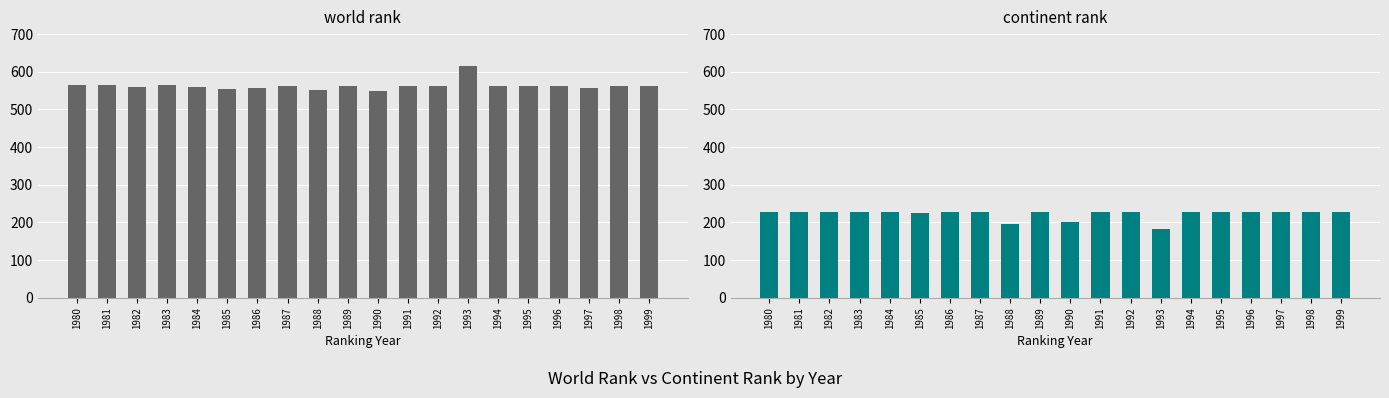

Reading right to left, list all the values displayed in this chart.

world rank: 1999=562	1998=562	1997=557	1996=562	1995=562	1994=562	1993=615	1992=562	1991=562	1990=548	1989=562	1988=552	1987=562	1986=558	1985=554	1984=559	1983=565	1982=560	1981=564	1980=564
continent rank: 1999=228	1998=228	1997=227	1996=228	1995=228	1994=228	1993=182	1992=228	1991=228	1990=202	1989=228	1988=196	1987=228	1986=227	1985=226	1984=228	1983=229	1982=227	1981=229	1980=228